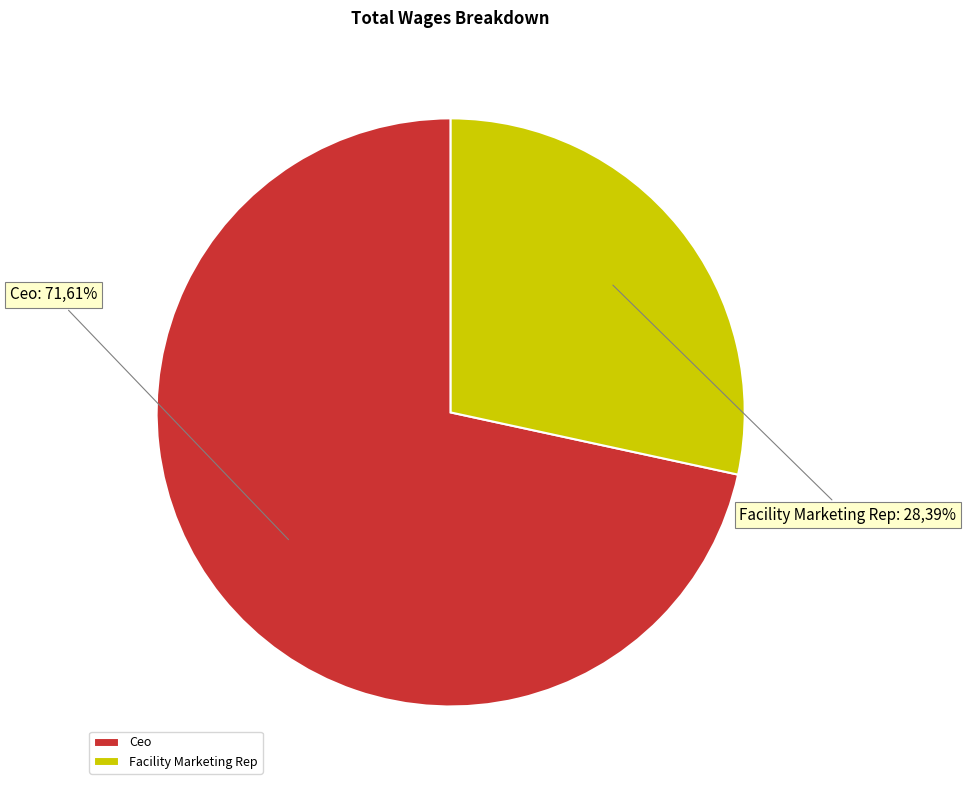

Rank the categories by value from highest to lowest.

Ceo, Facility Marketing Rep